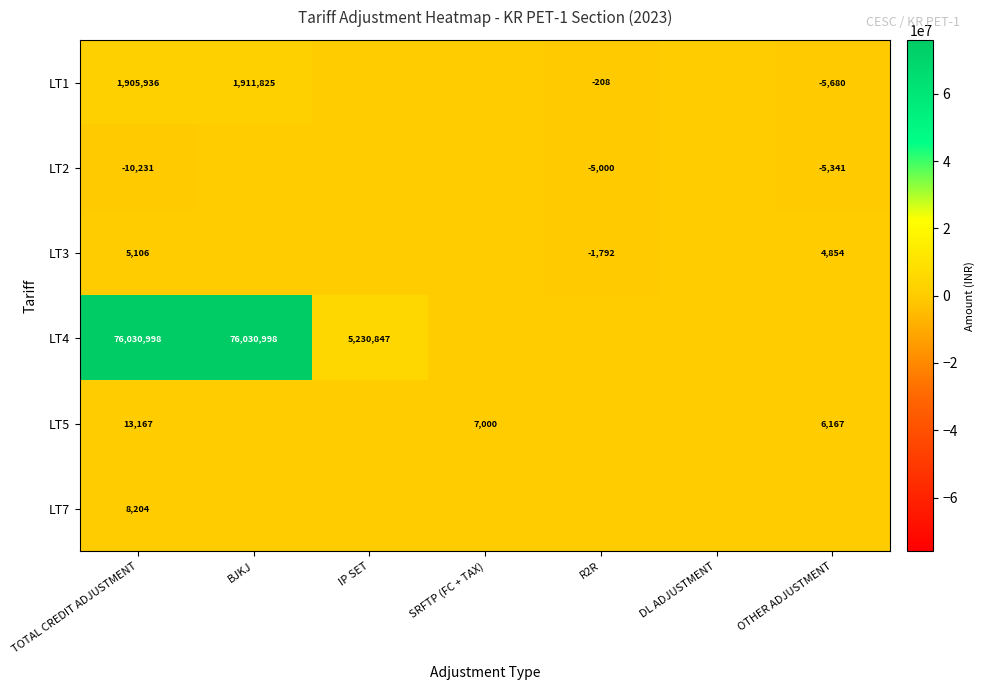

The LT3 series shows -1792 at R2R. True or false?

True